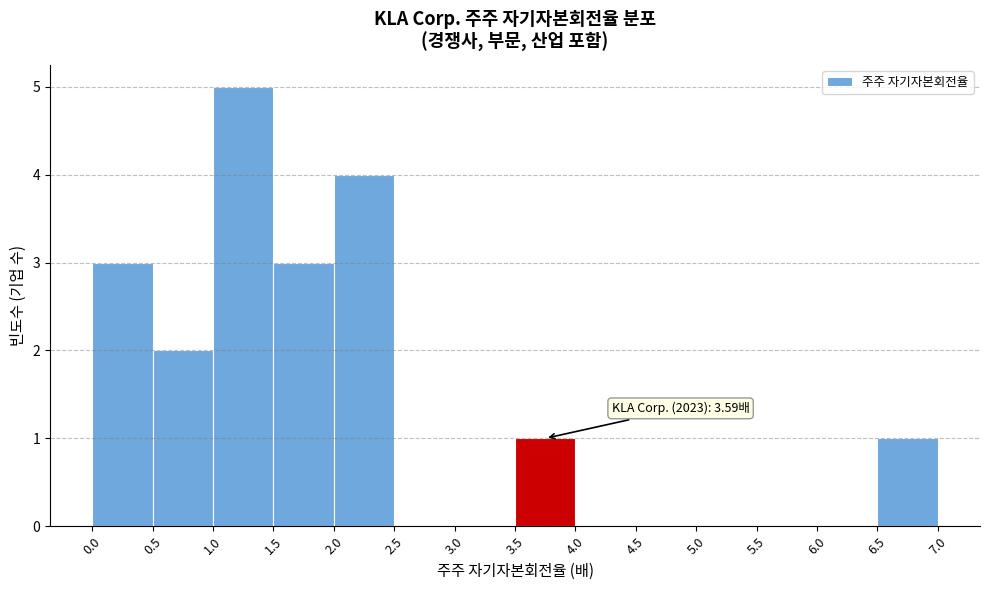

Which range on the x-axis has the tallest bar?

1.0 to 1.5